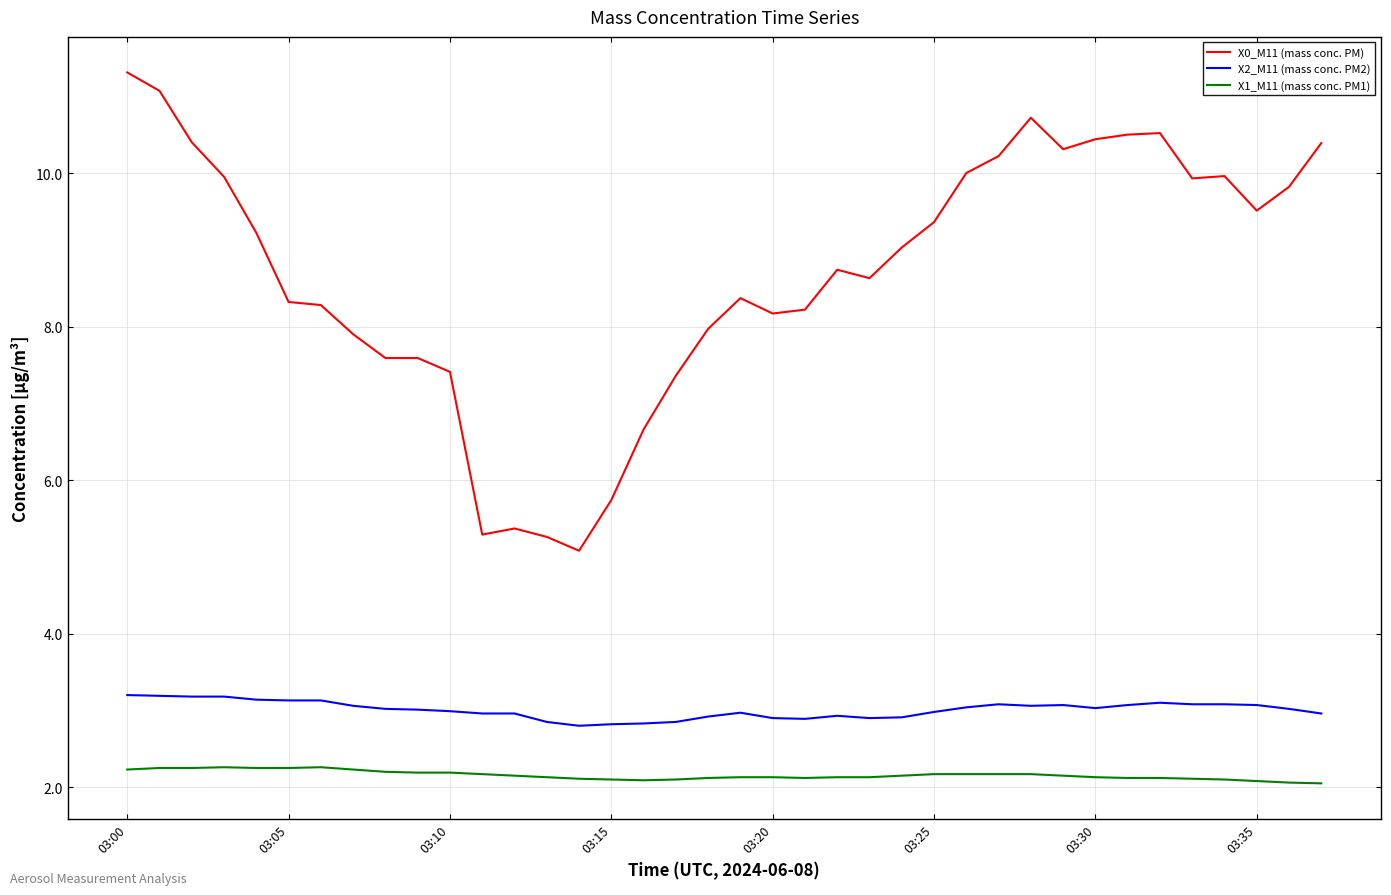

What is the maximum value for X1_M11 (mass conc. PM1)?

2.3